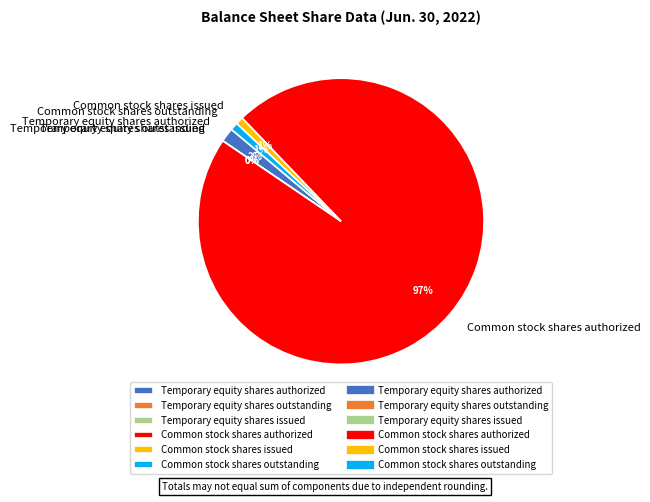

Which slice represents more than half of the pie?

Common stock shares authorized